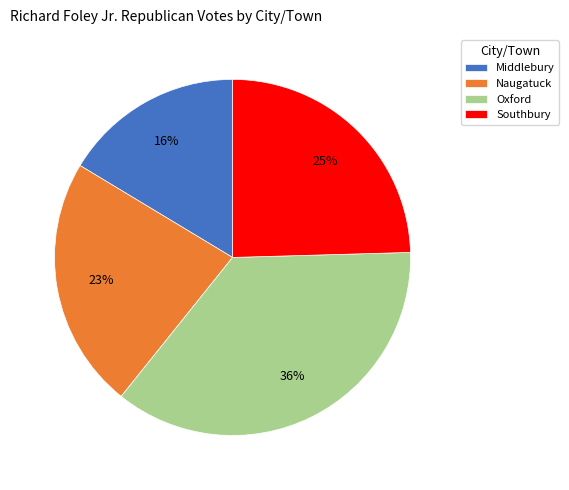

Which slice is the largest?

Oxford